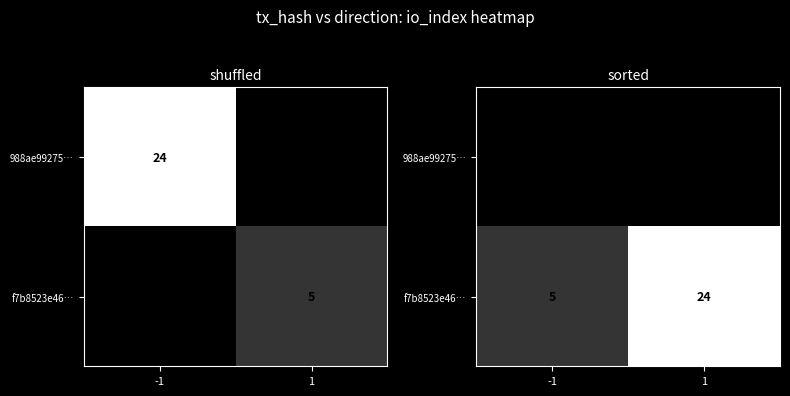

Which series has the largest total across all categories?

f7b8523e46…